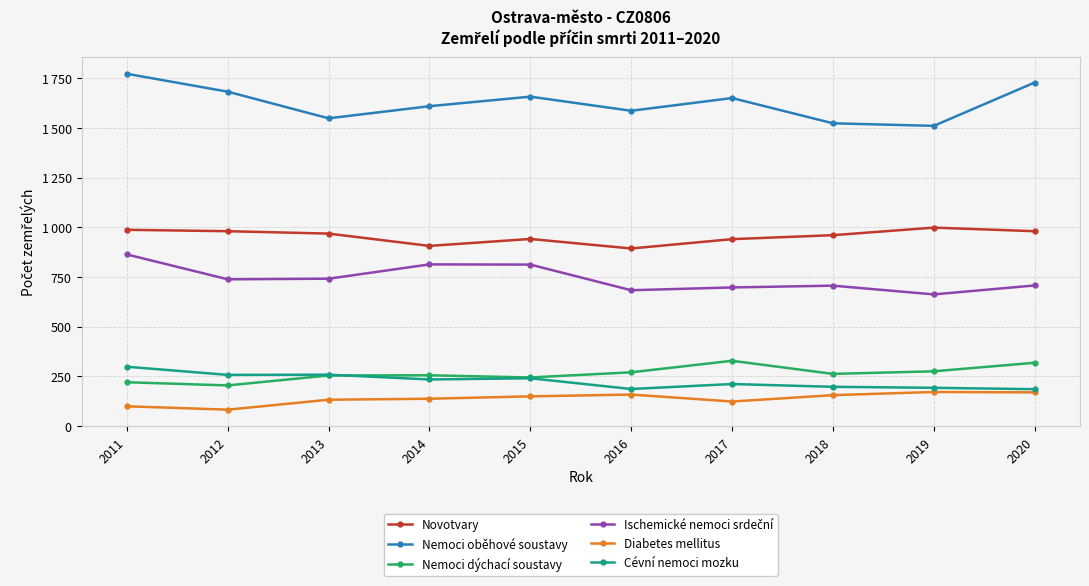

What is the difference between the Cévní nemoci mozku values at 2020 and 2016?

1